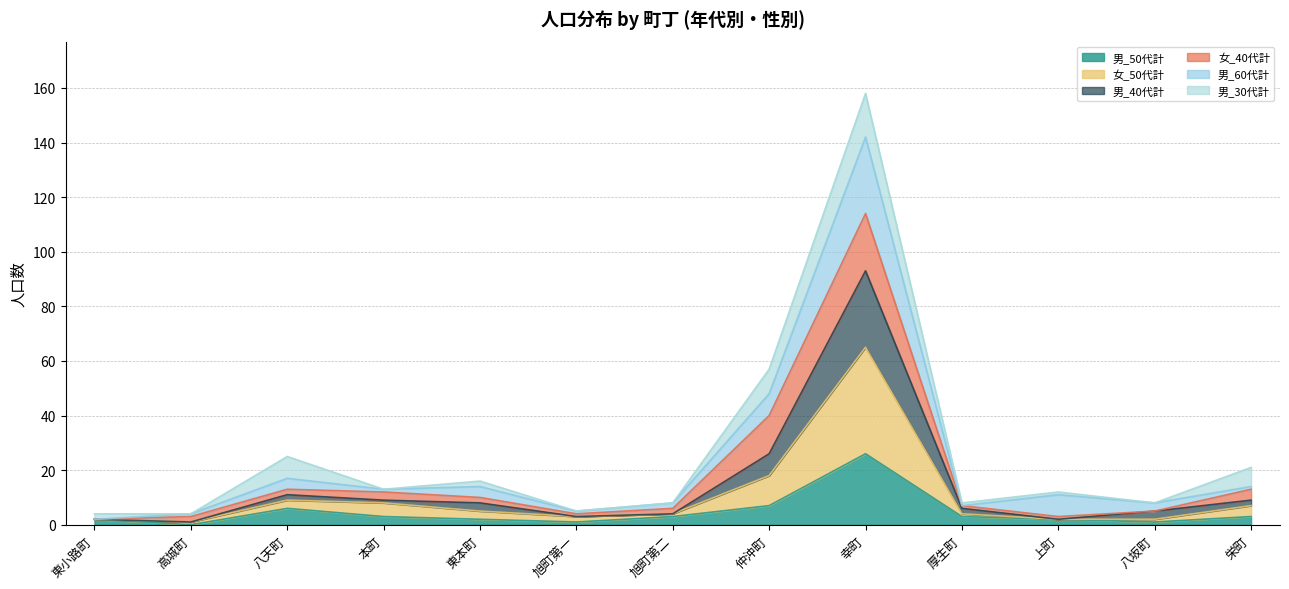

What is the average value of the 男_50代計 series?

5